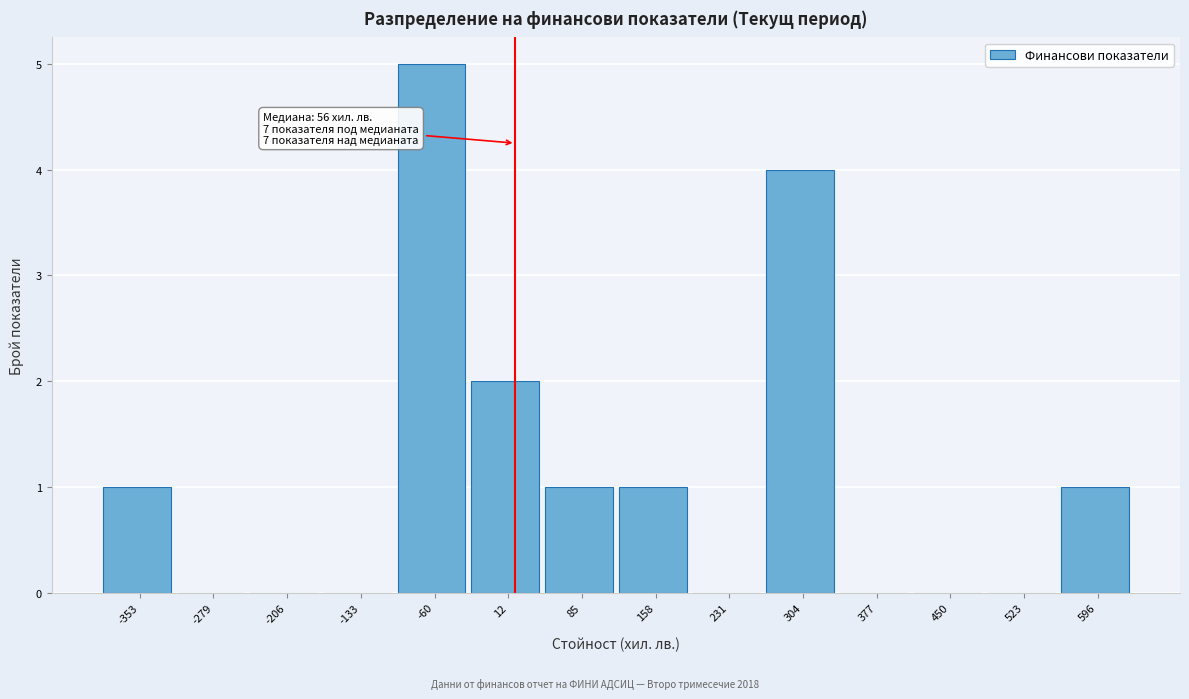

Reading right to left, extract all data points from this chart.

596=1	523=0	450=0	377=0	304=4	231=0	158=1	85=1	12=2	-60=5	-133=0	-206=0	-279=0	-353=1